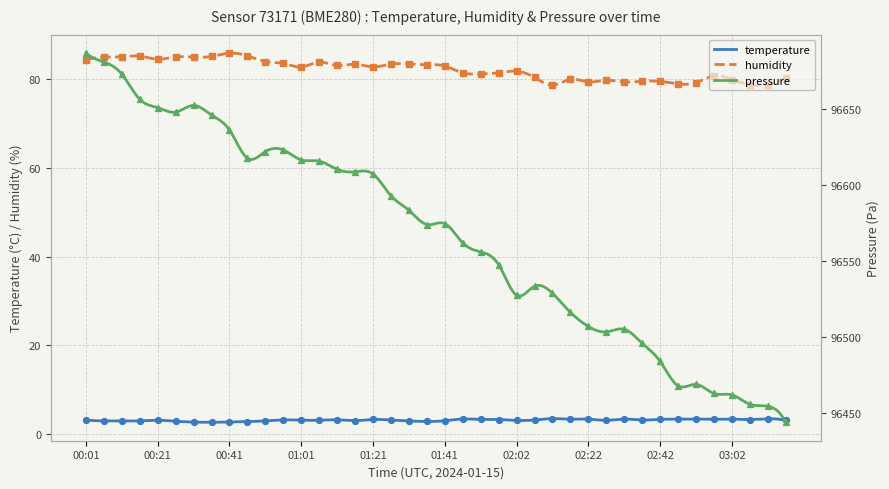

Which series has the largest total across all categories?

pressure